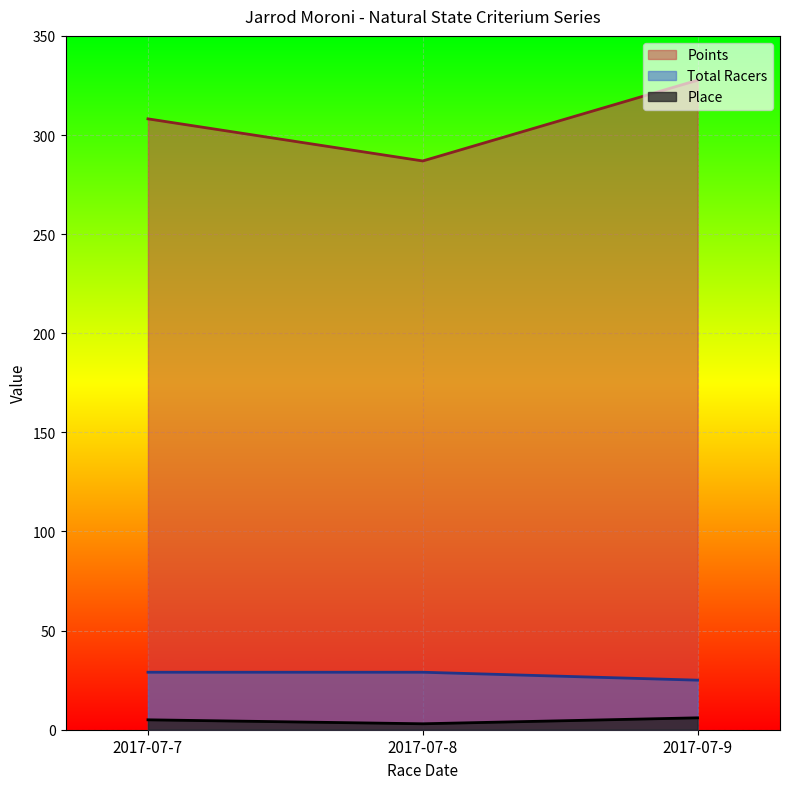

What is the difference between the second highest and minimum values in the Points series?

21.2